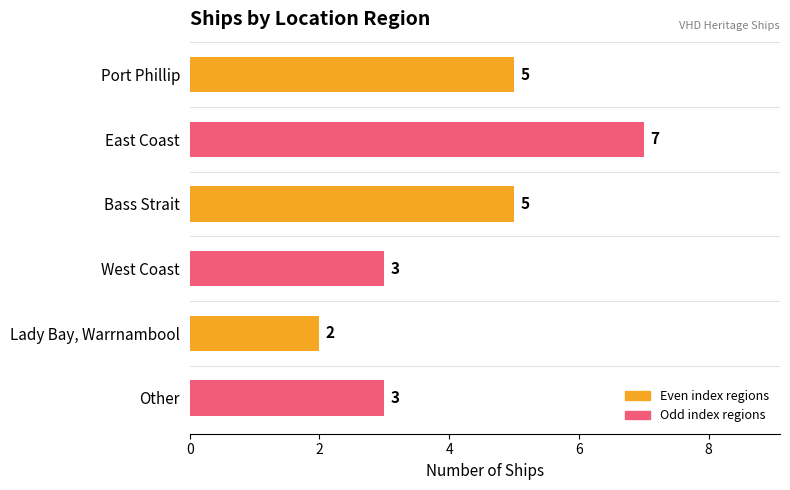

What position from the top is Port Phillip?

1